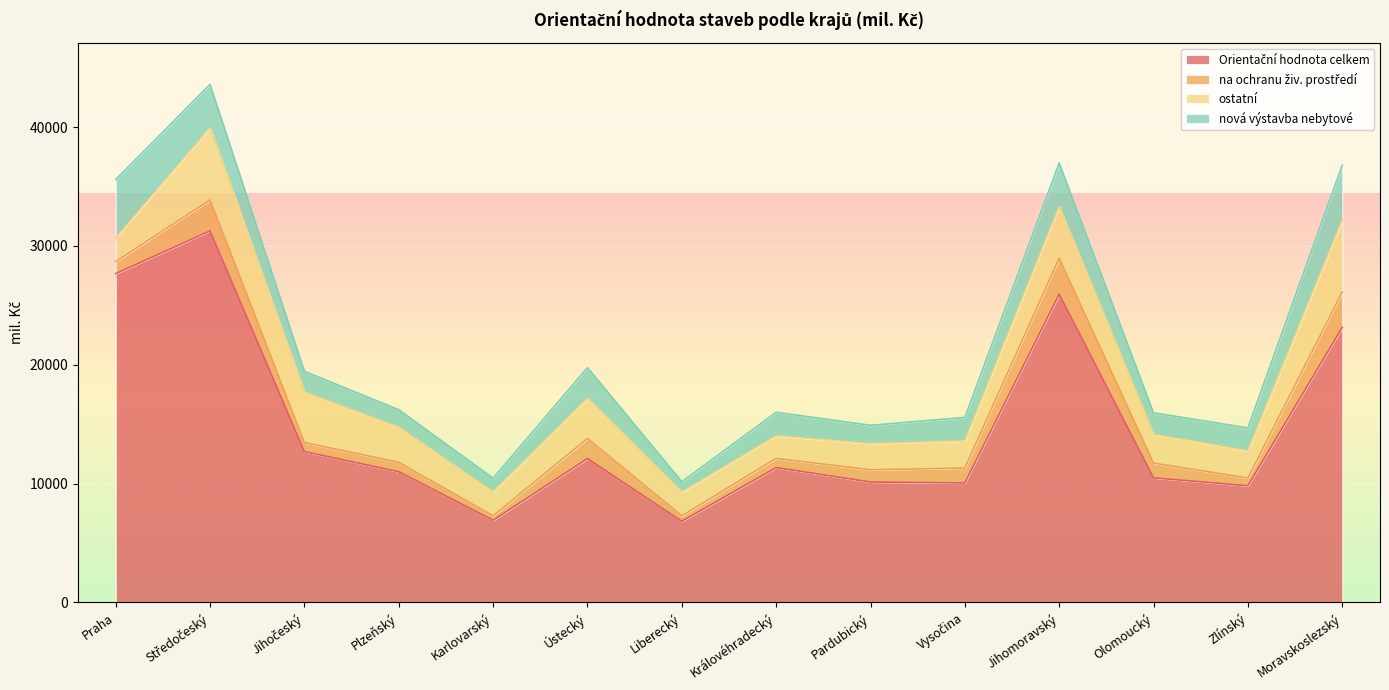

What is the value of the Orientační hodnota celkem point at the 7th from the left?

6830